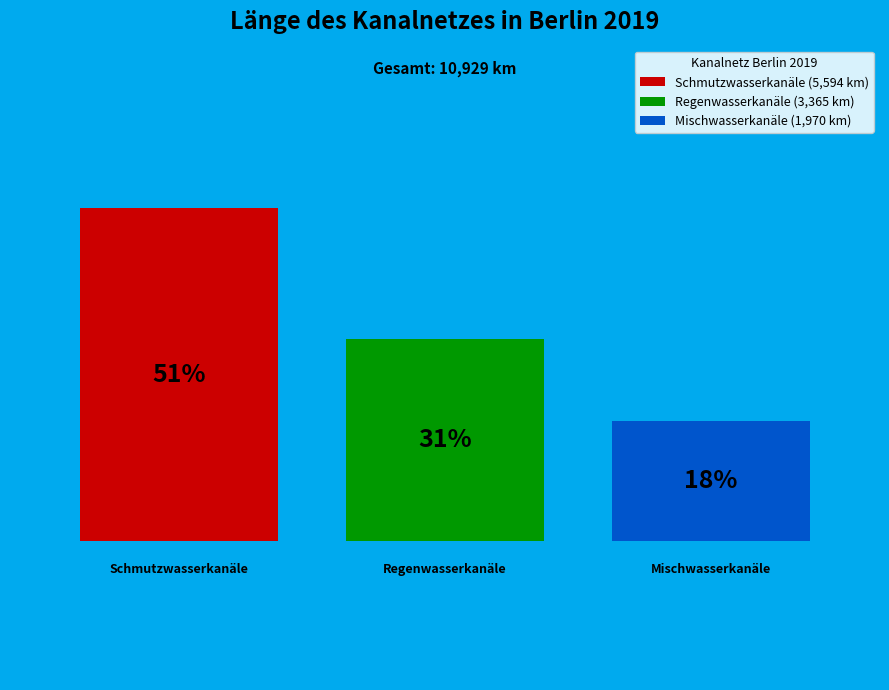

Rank the categories by value from highest to lowest.

Schmutzwasserkanäle, Regenwasserkanäle, Mischwasserkanäle